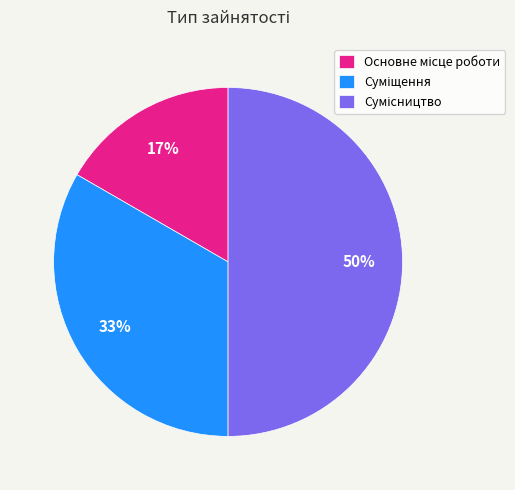

To the nearest percent, what is the difference between the largest and smallest slice percentages?

33%